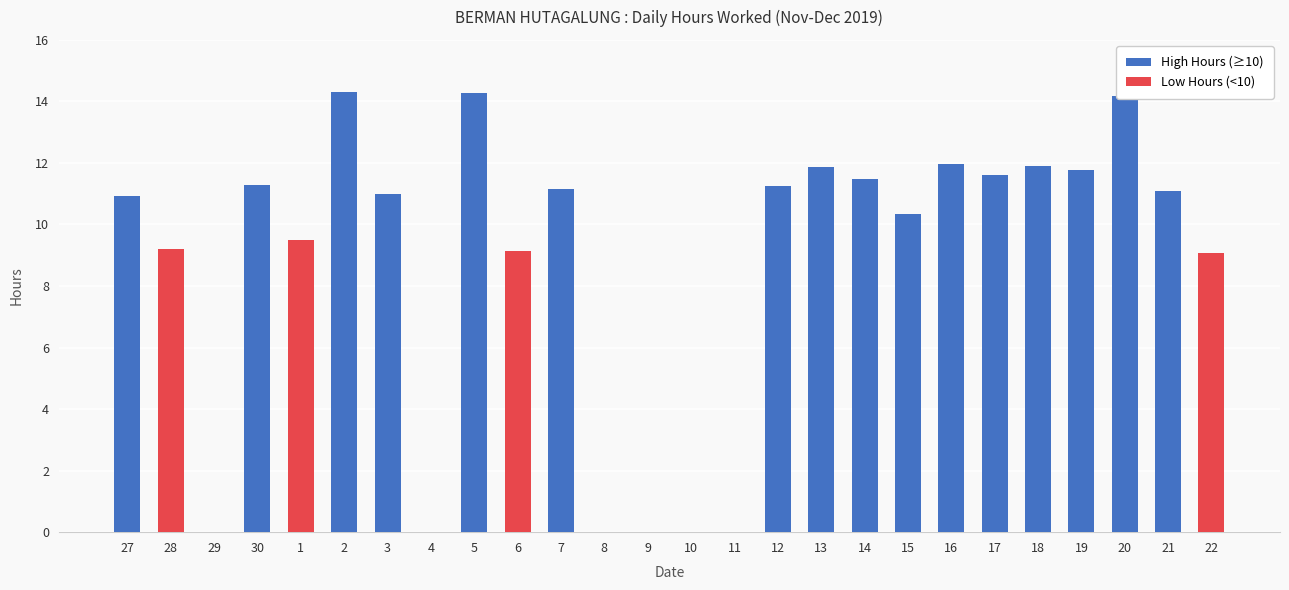

What is the ratio of the value at 18 to the value at 12?

1.1